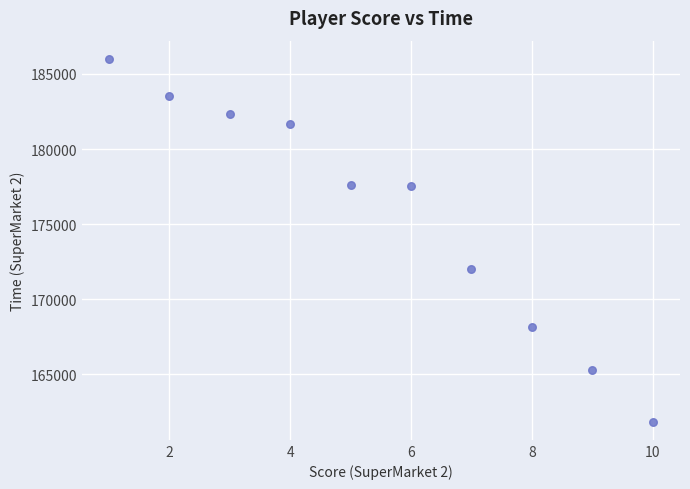

What Y value in the scatter plot is closest to 173924?

172002